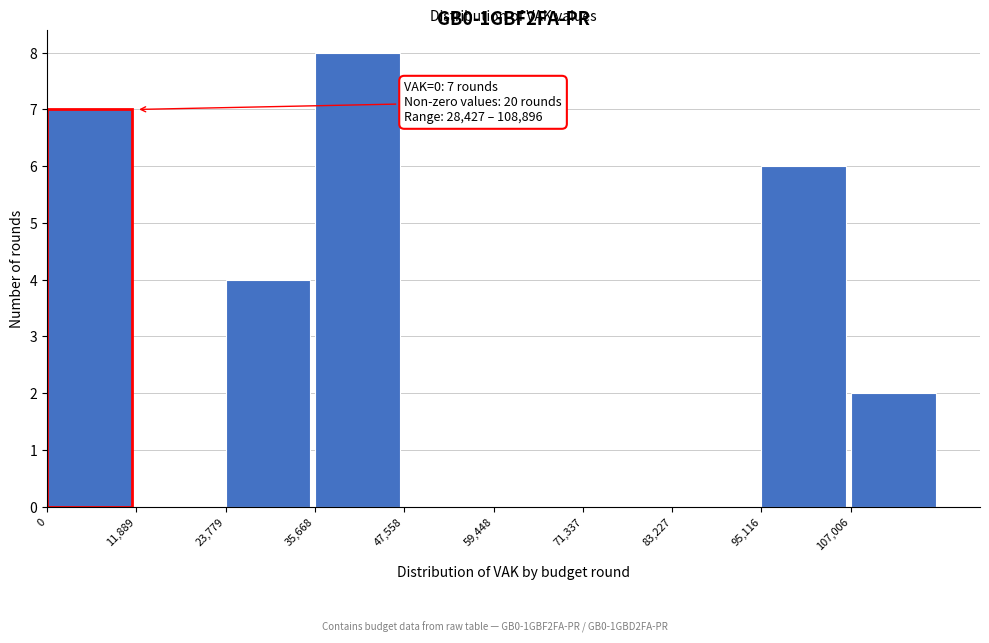

Which range on the x-axis has the tallest bar?

36000 to 48000